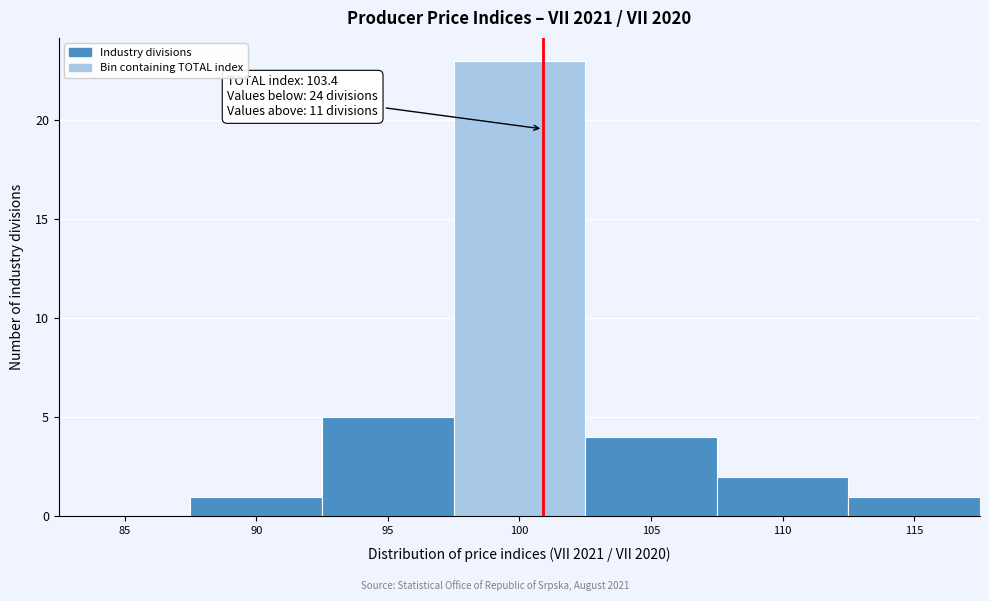

Reading left to right, extract all data points from this chart.

85=0	90=1	95=5	100=23	105=4	110=2	115=1